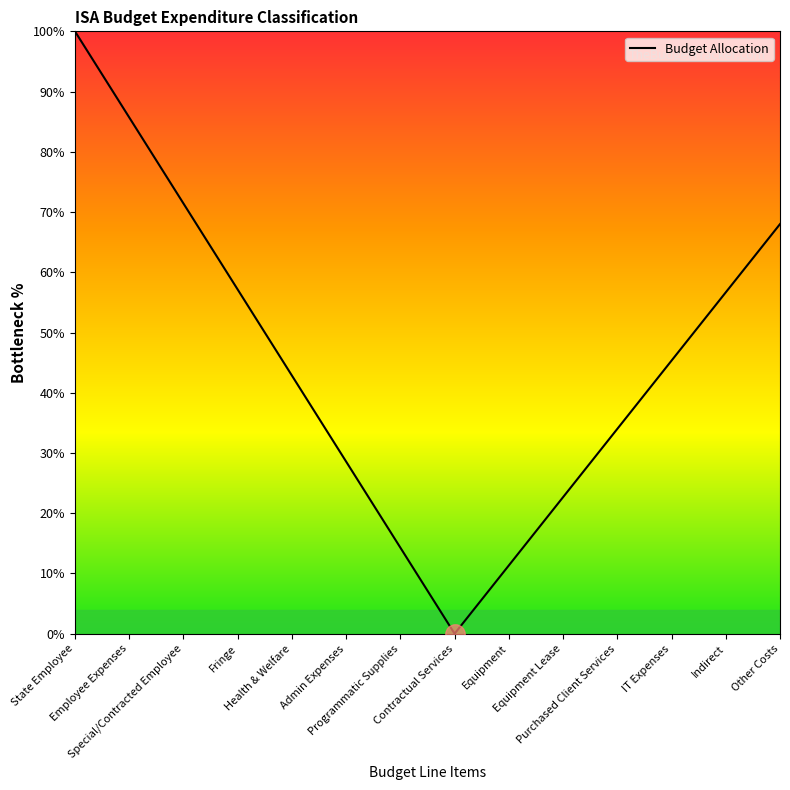

How many values are below 45?

7